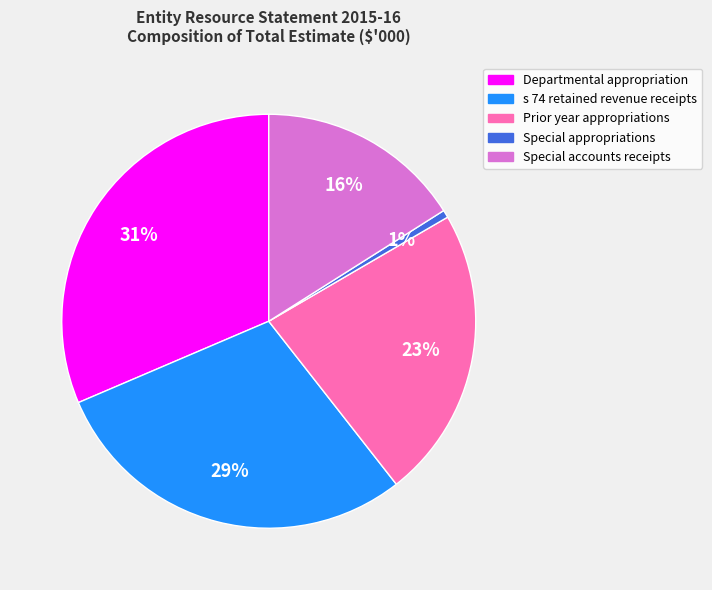

Combined, do Departmental appropriation and Special accounts receipts account for over 50%?

No